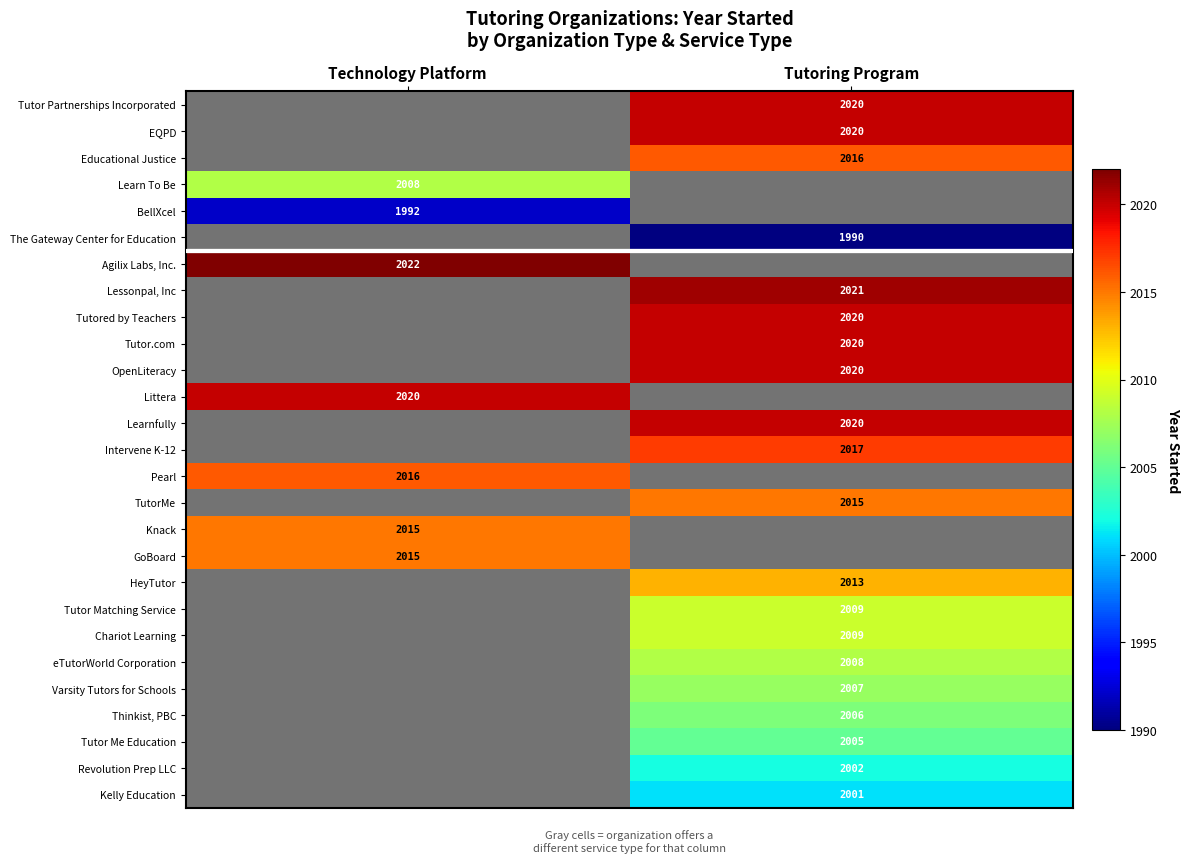

The Lessonpal, Inc series shows 1170 at Tutoring Program. True or false?

False